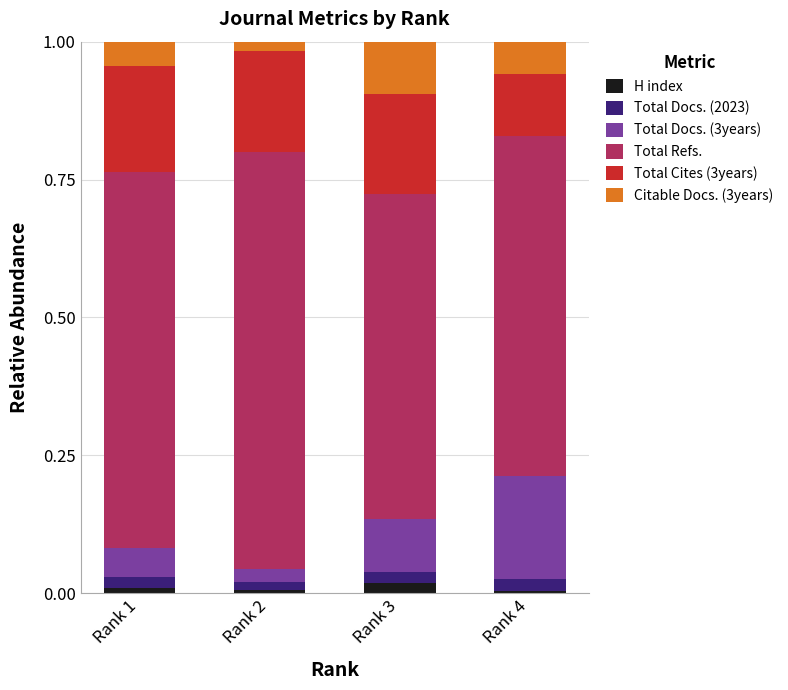

The H index series shows 0.0 at Rank 3. True or false?

True